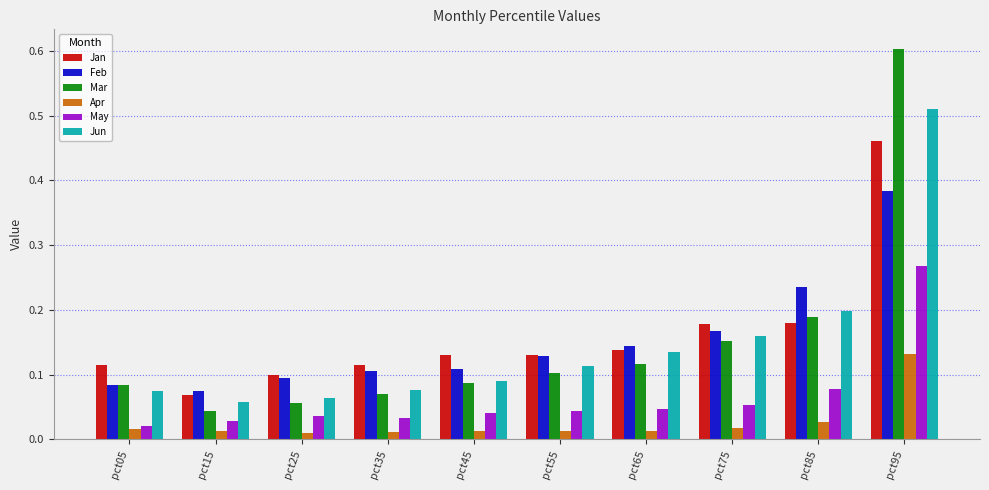

What is the maximum value shown in the chart?

0.6